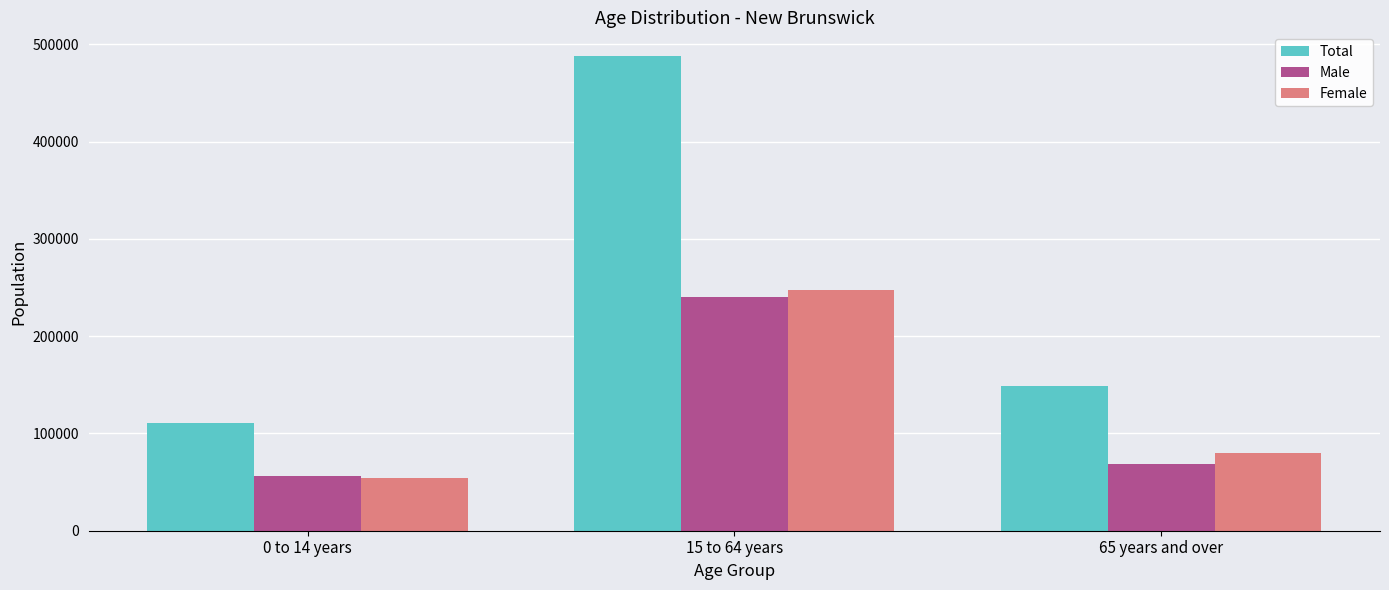

Reading left to right, what are all the values shown in this chart?

Total: 0 to 14 years=110495	15 to 64 years=487820	65 years and over=148785
Male: 0 to 14 years=56320	15 to 64 years=240535	65 years and over=68500
Female: 0 to 14 years=54180	15 to 64 years=247285	65 years and over=80280